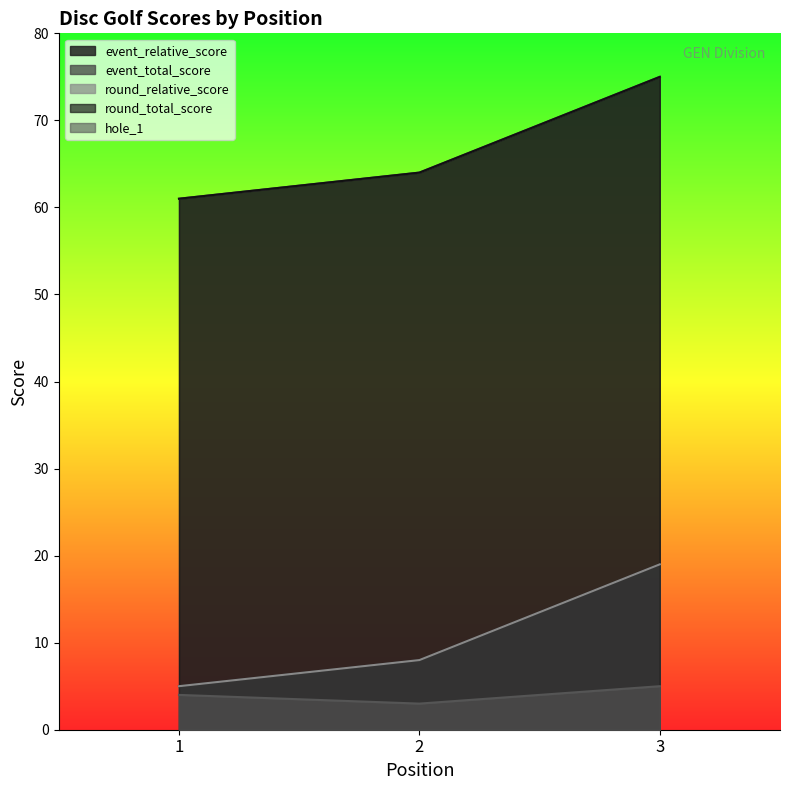

Rank the series at 2 from lowest to highest value.

hole_1, event_relative_score, round_relative_score, event_total_score, round_total_score